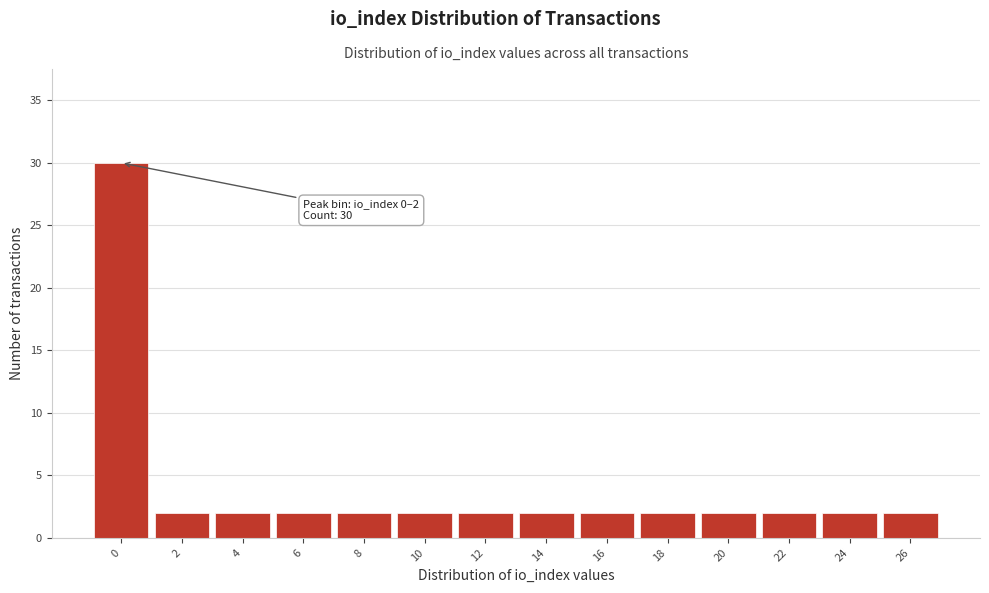

Reading right to left, extract all data points from this chart.

26=2	24=2	22=2	20=2	18=2	16=2	14=2	12=2	10=2	8=2	6=2	4=2	2=2	0=30